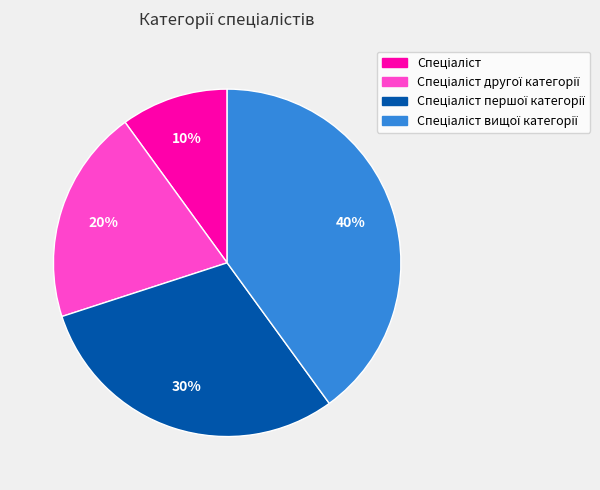

To the nearest percent, what is the average slice percentage?

25%